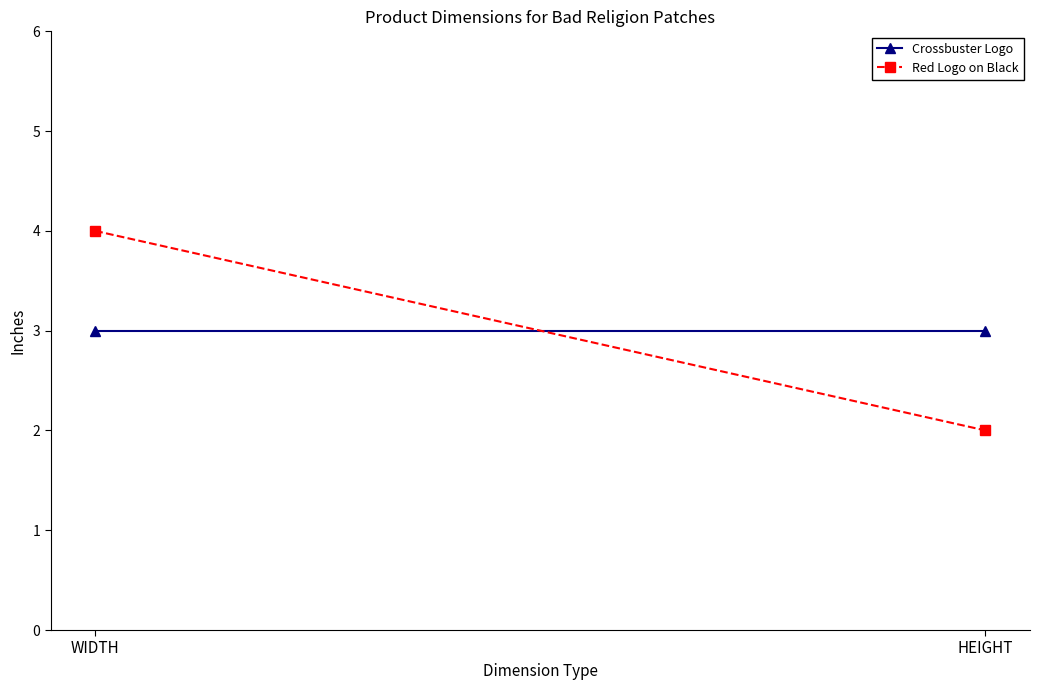

Where is Red Logo on Black nearest to the value 3?

WIDTH